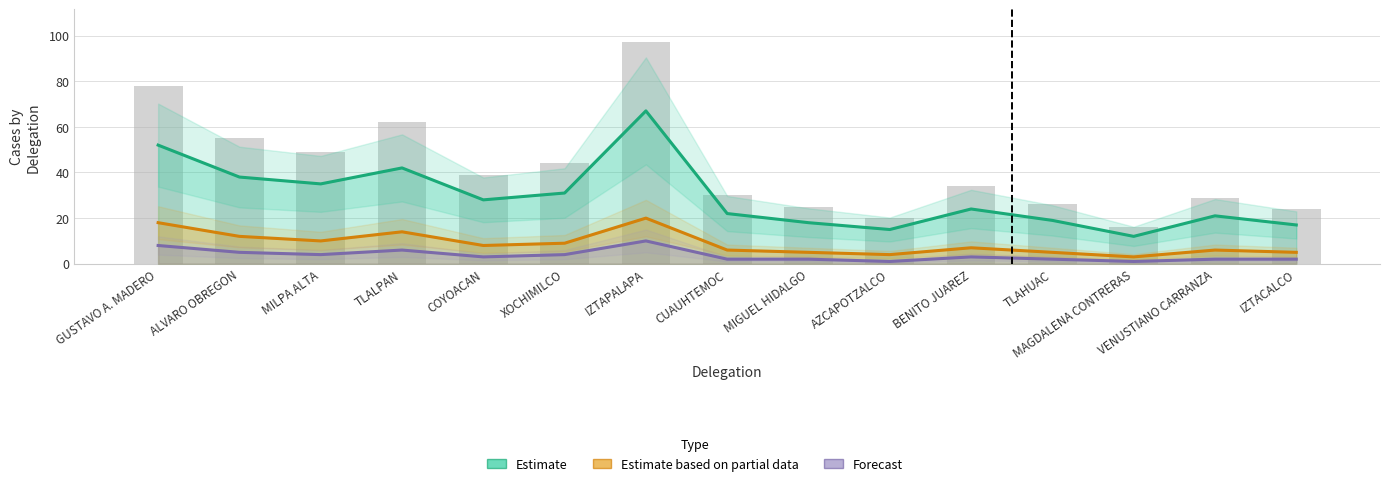

At how many categories does at least one series exceed 66?

1